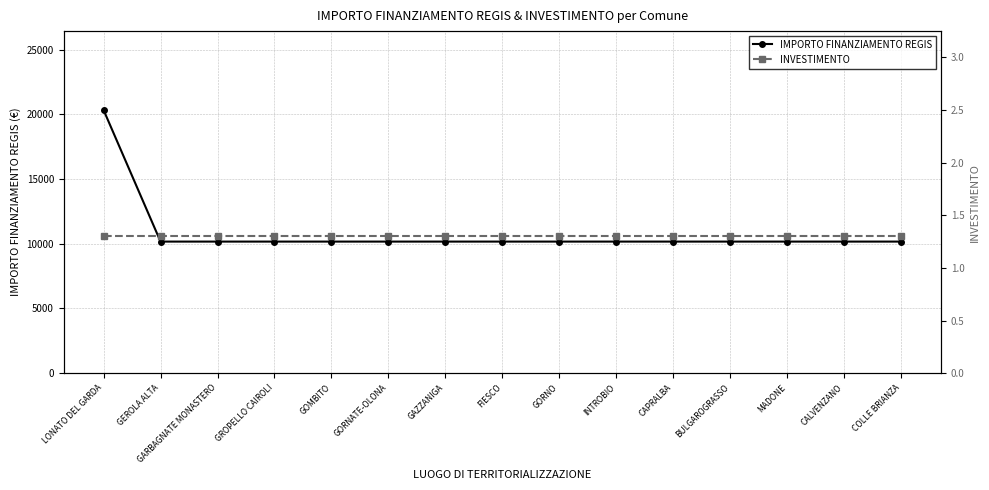

At which category is the sum across all series the highest?

LONATO DEL GARDA